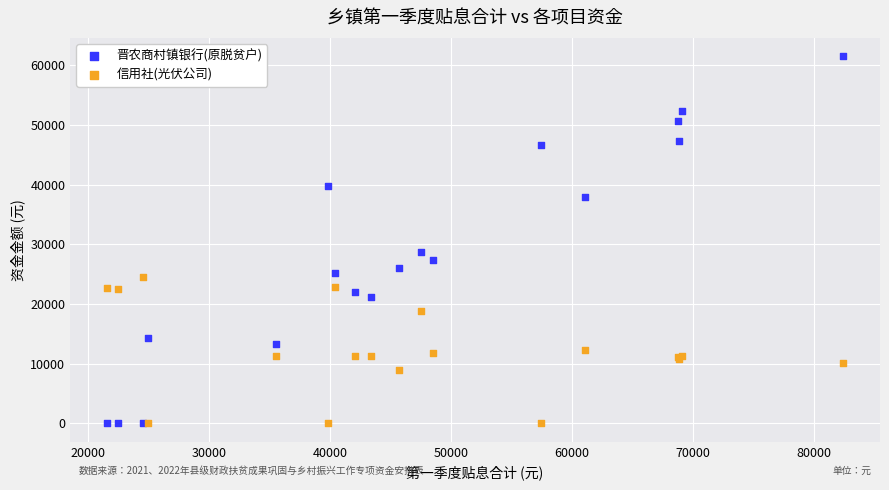

Across all series, what Y value is closest to 30744?

28746.6